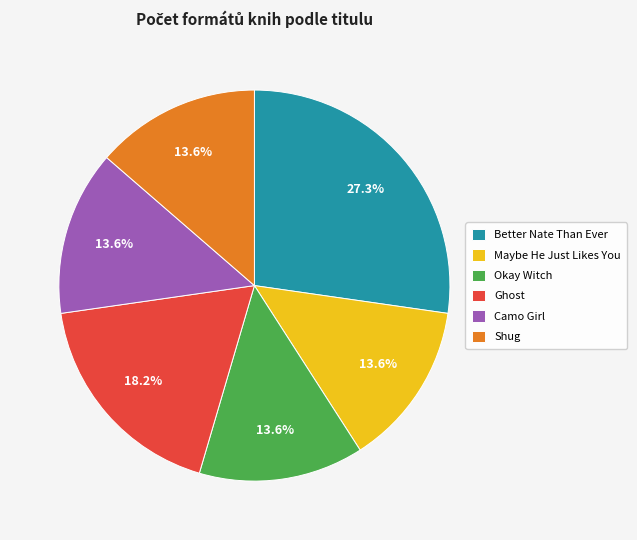

What is the largest slice in the pie chart?

Better Nate Than Ever